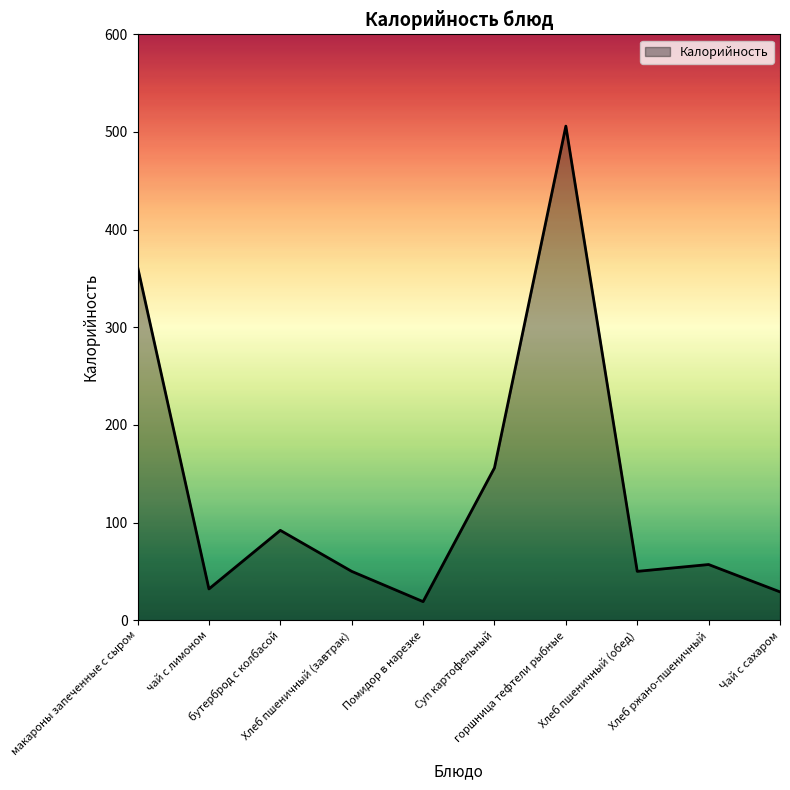

What is the smallest value displayed?

19